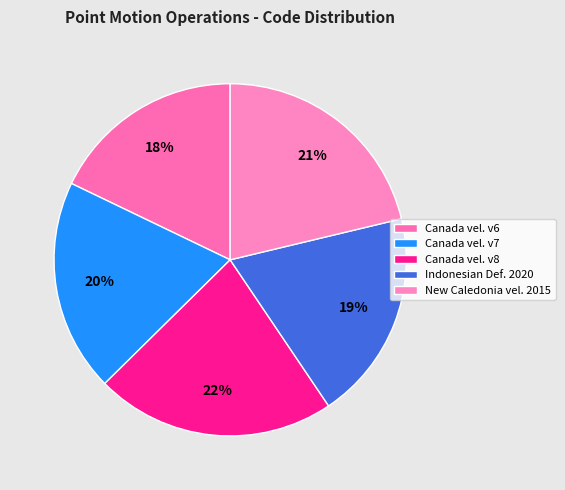

Which category has the biggest portion of the pie?

Canada vel. v8